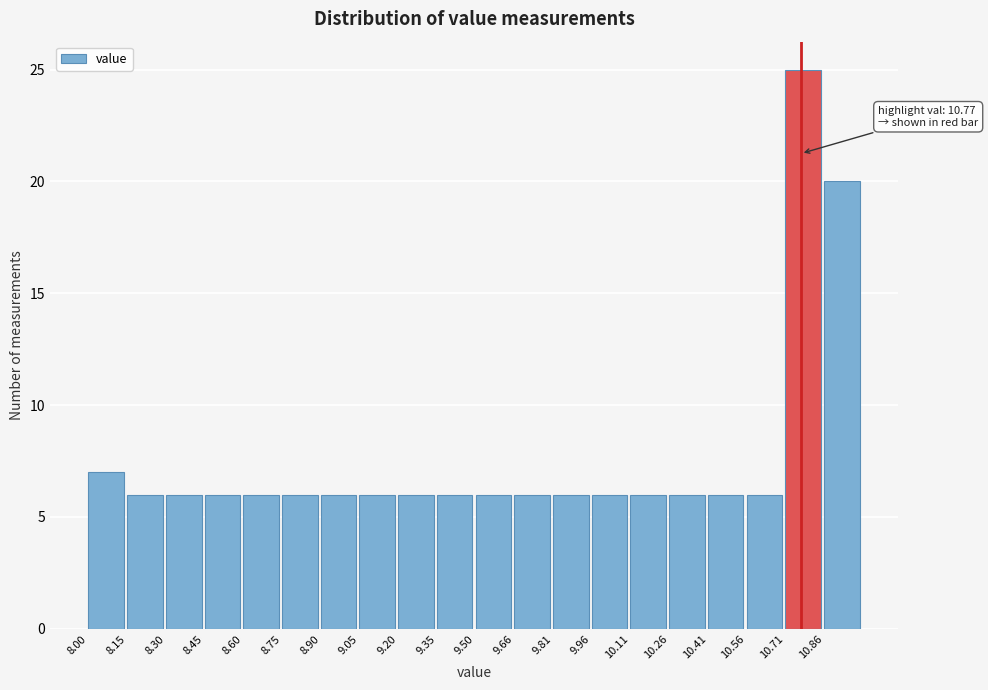

Over which range of the x-axis is the bar tallest?

10.70 to 10.86